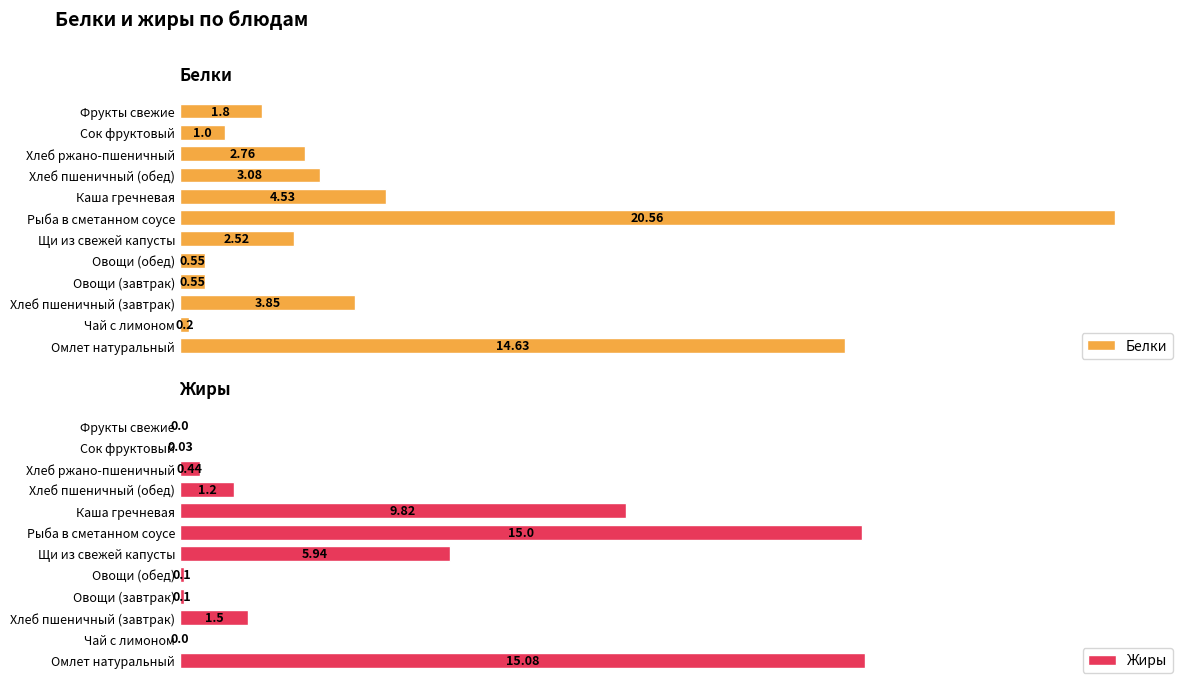

At which label is Белки closest to 10?

Омлет натуральный